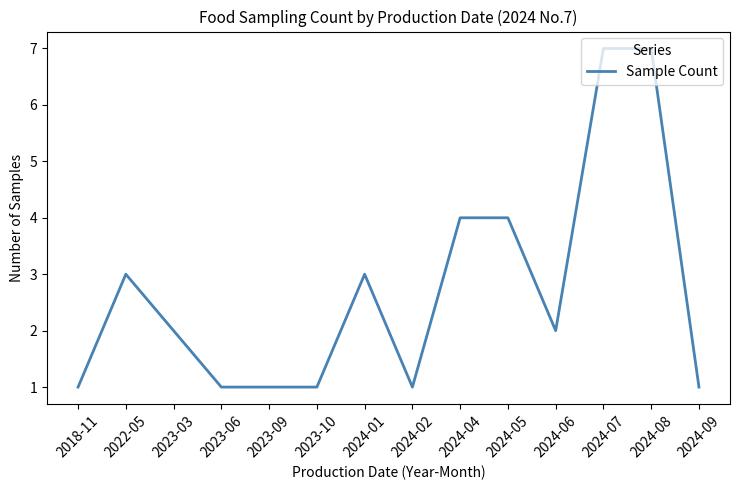

What position from the left is 2018-11?

1